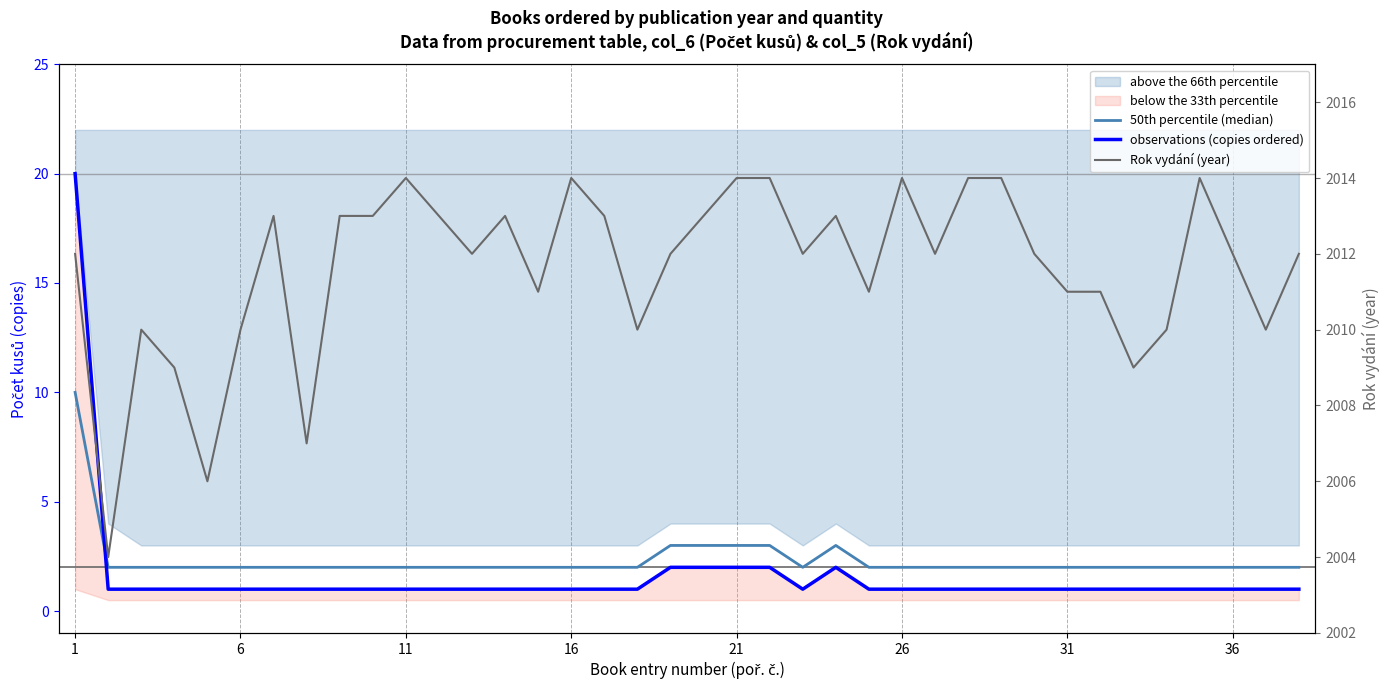

What is the average value of the observations (copies ordered) series?

2